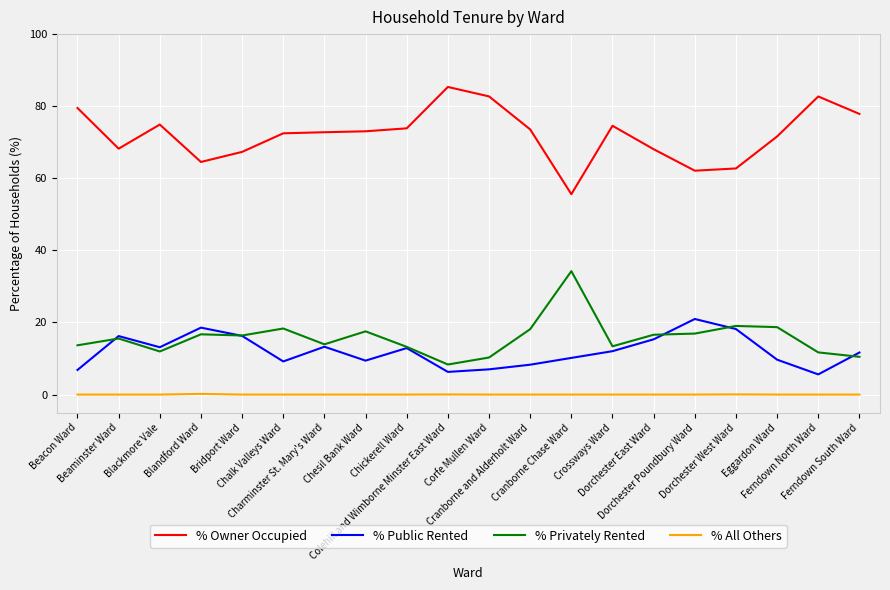

What is the difference between the % Privately Rented values at Blackmore Vale and Corfe Mullen Ward?

1.7